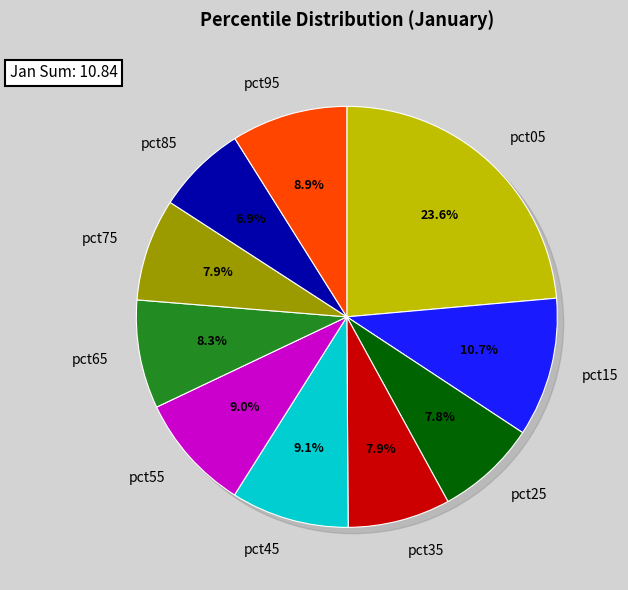

What is the largest slice in the pie chart?

pct05